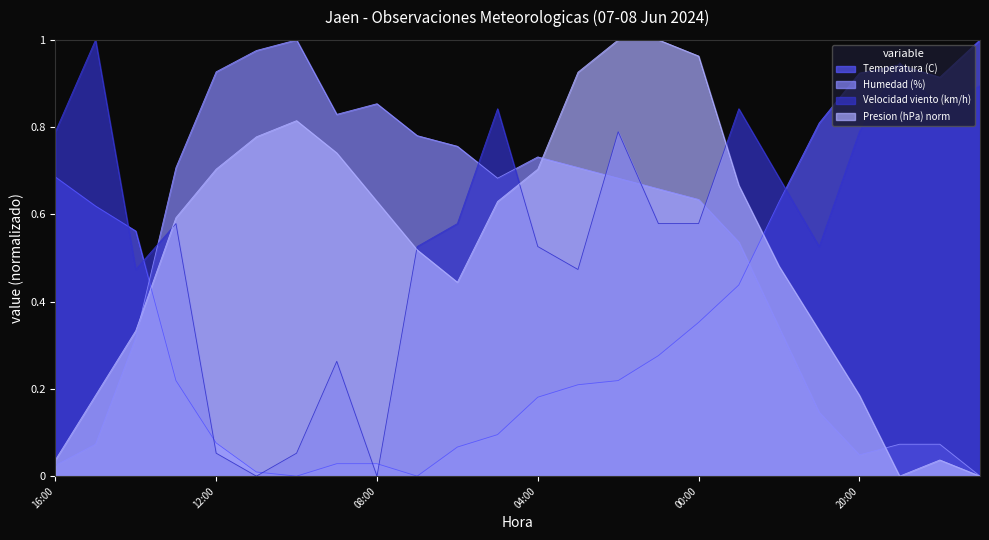

Which has a higher value, 07:00 or 05:00?

05:00